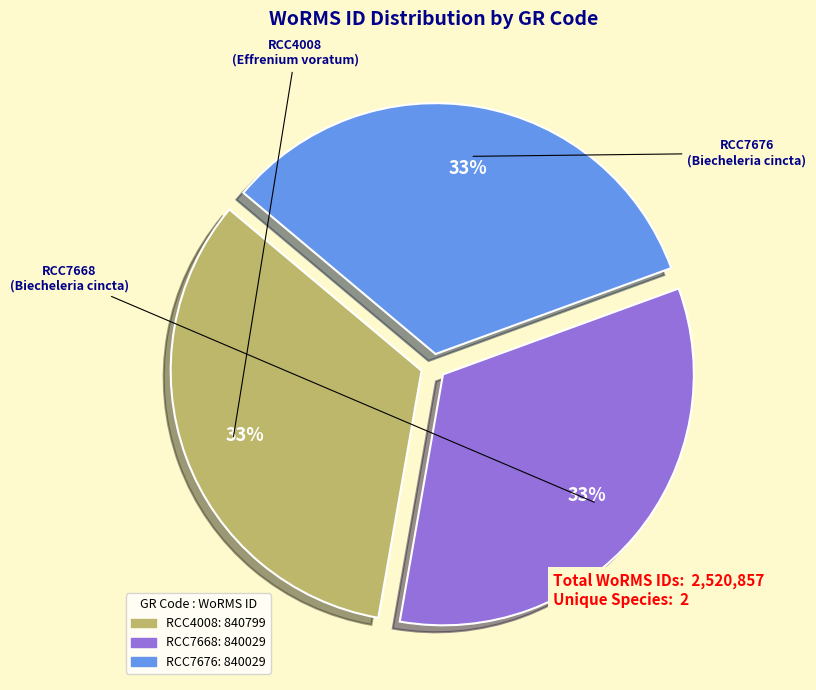

Is RCC4008 the majority of the pie?

No